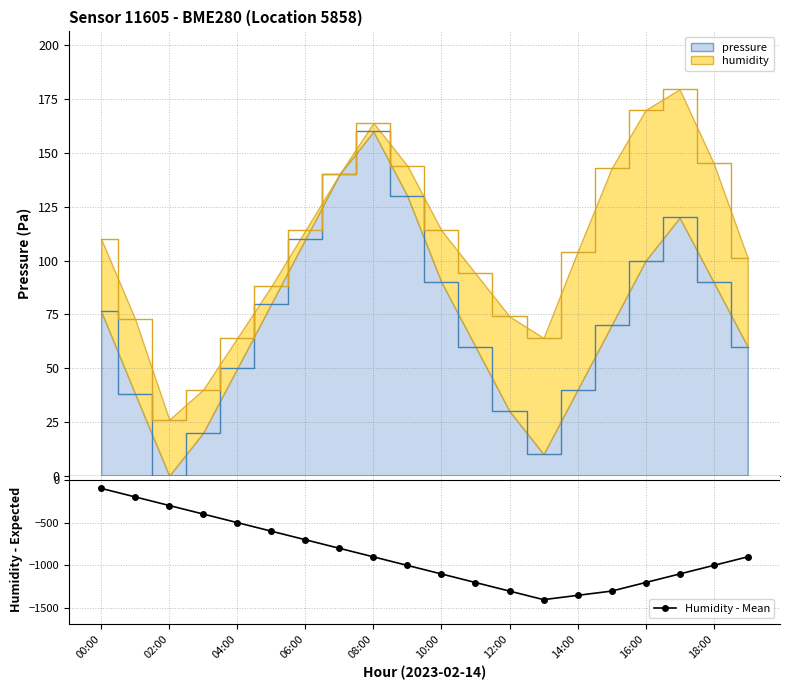

Is it true that Humidity - Mean equals -1100 at 10:00?

True